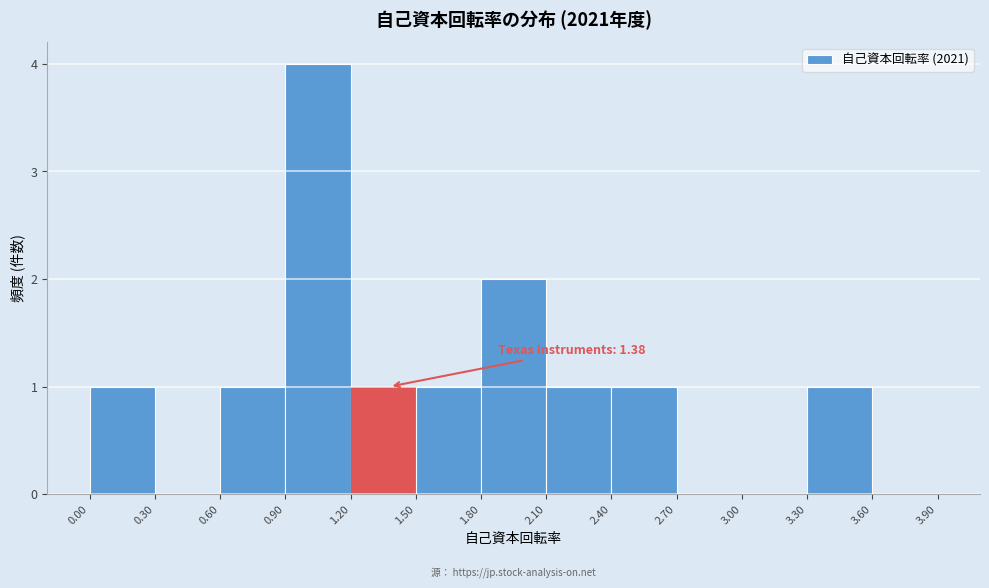

Over which range of the x-axis is the bar tallest?

0.90 to 1.20